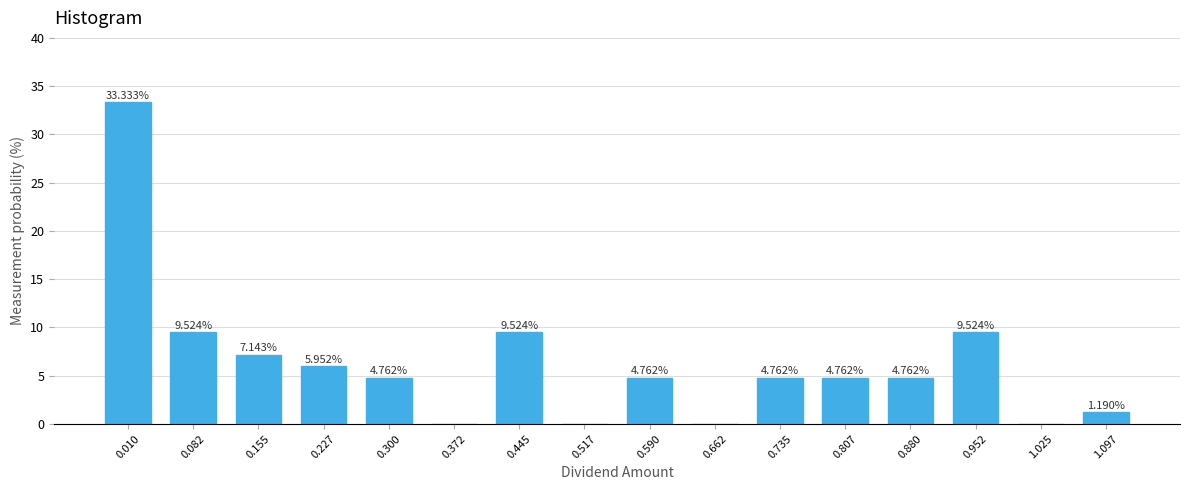

What is the sum of the values at 0.010 and 0.372?

33.3